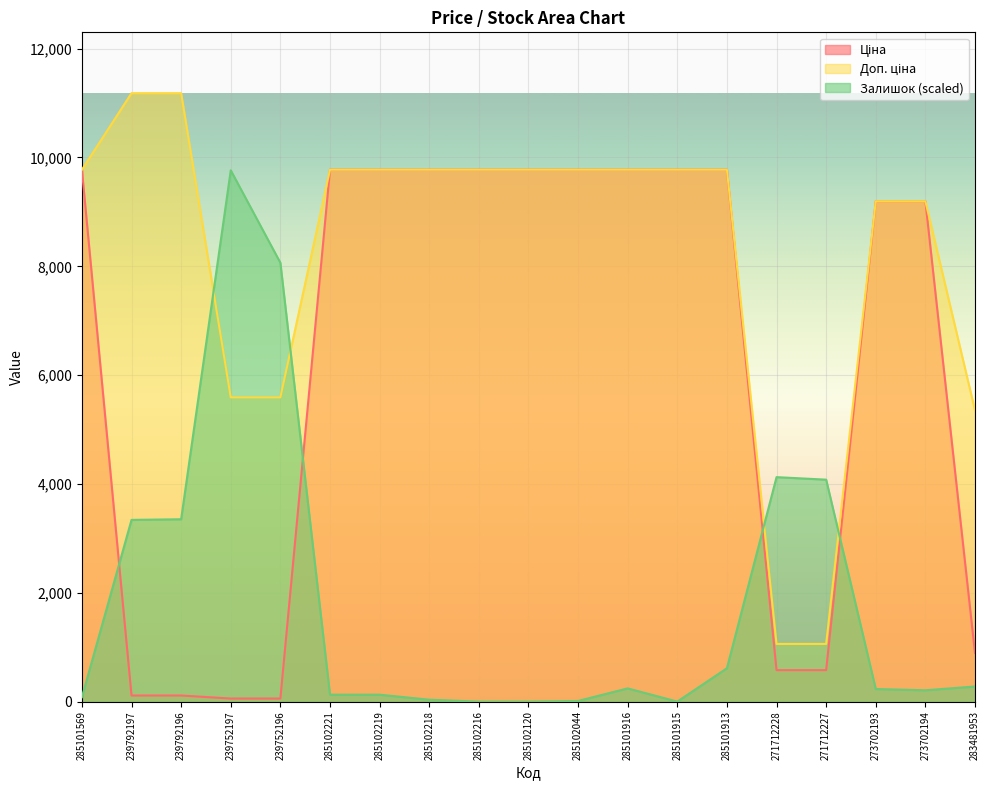

How many intersections are there between Залишок and Ціна?

4